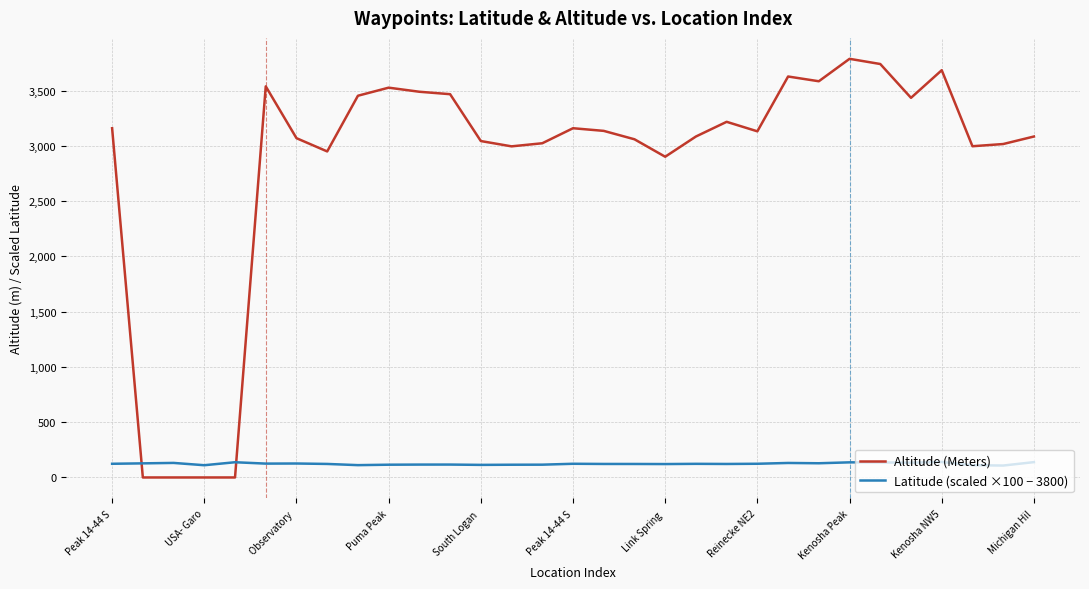

Is this an area chart (filled region under the line)?

No